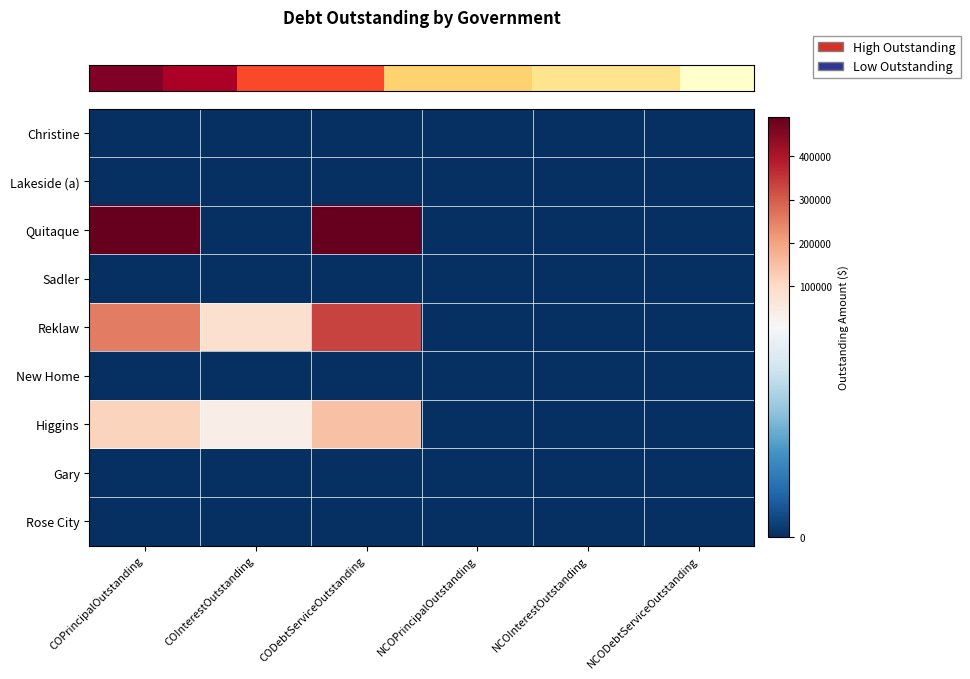

Which category has the highest value across all series?

COPrincipalOutstanding